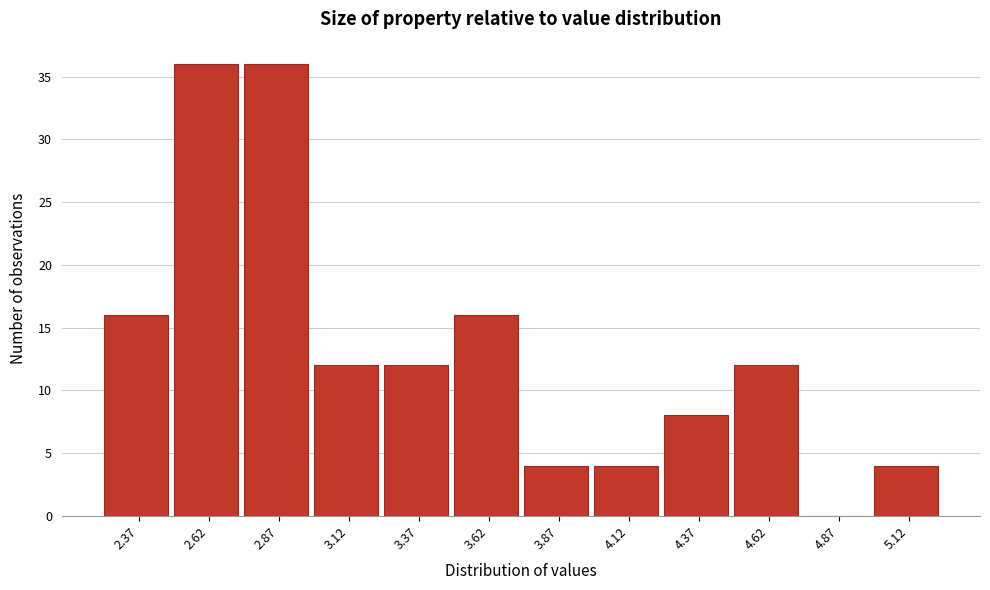

Reading right to left, transcribe all the data shown in this chart.

5.12=4	4.87=0	4.62=12	4.37=8	4.12=4	3.87=4	3.62=16	3.37=12	3.12=12	2.87=36	2.62=36	2.37=16